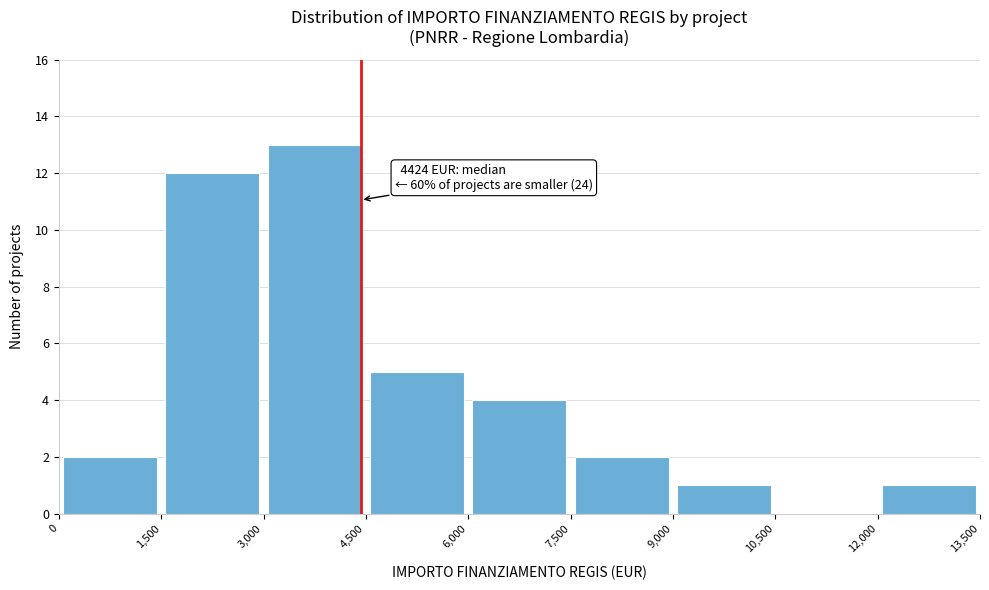

Which range on the x-axis has the tallest bar?

3,000 to 4,500